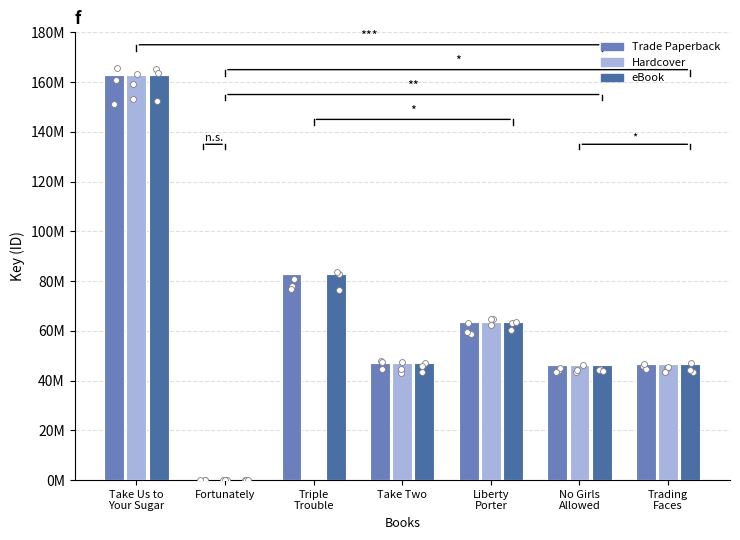

Which series contains the lowest Y value?

Hardcover